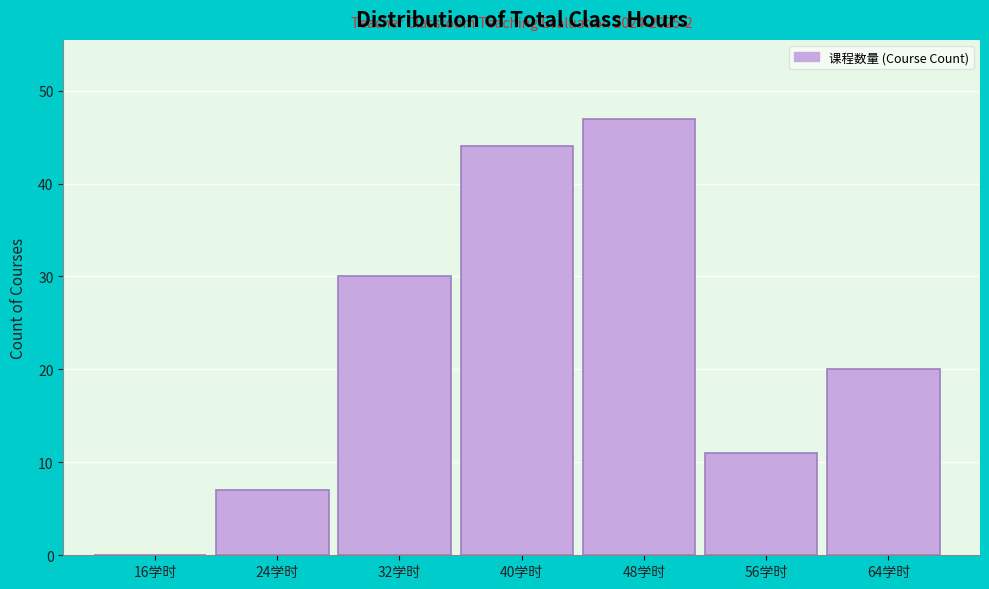

Reading left to right, what are all the values shown in this chart?

16学时=0	24学时=7	32学时=30	40学时=44	48学时=47	56学时=11	64学时=20